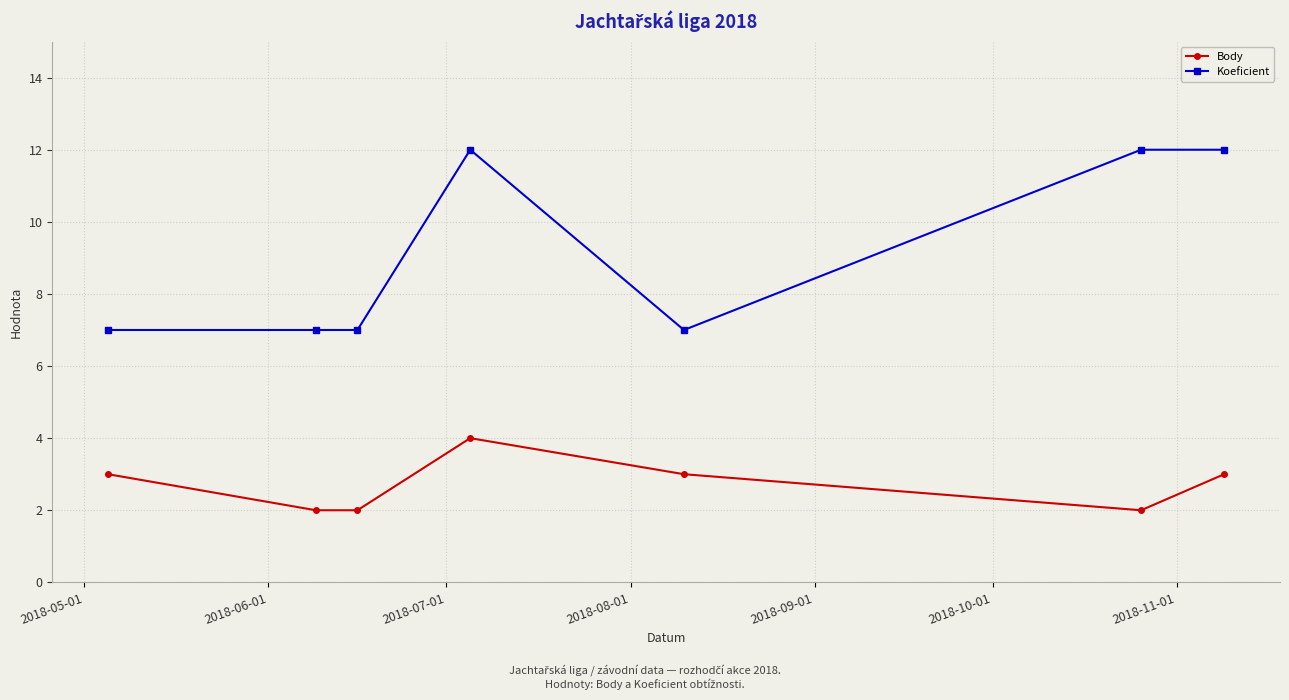

What is the maximum value shown in the chart?

12